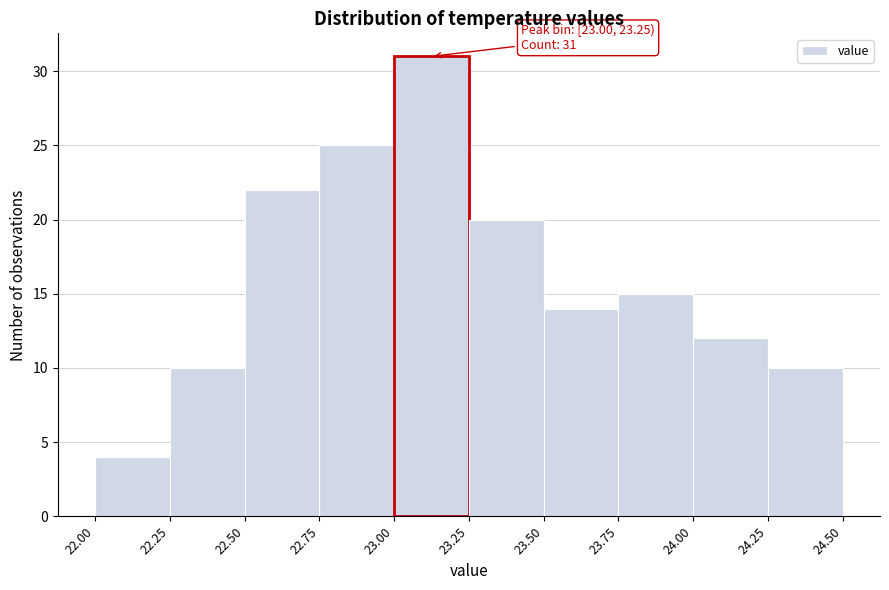

Over which range of the x-axis is the bar tallest?

23.00 to 23.25